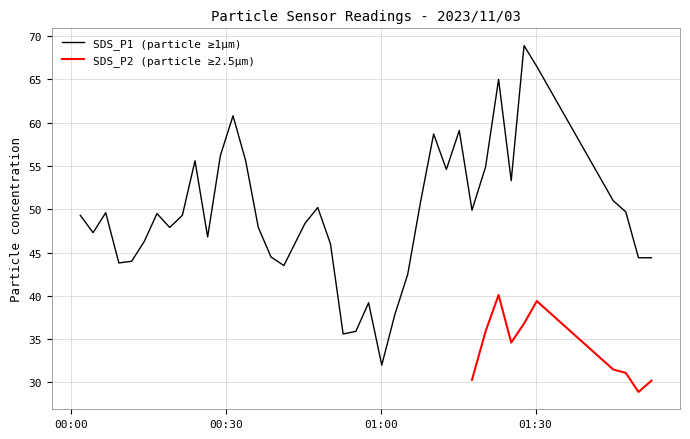

What is the change in value from 2023/11/03 00:16:39 to 2023/11/03 01:07:42?

+1.3